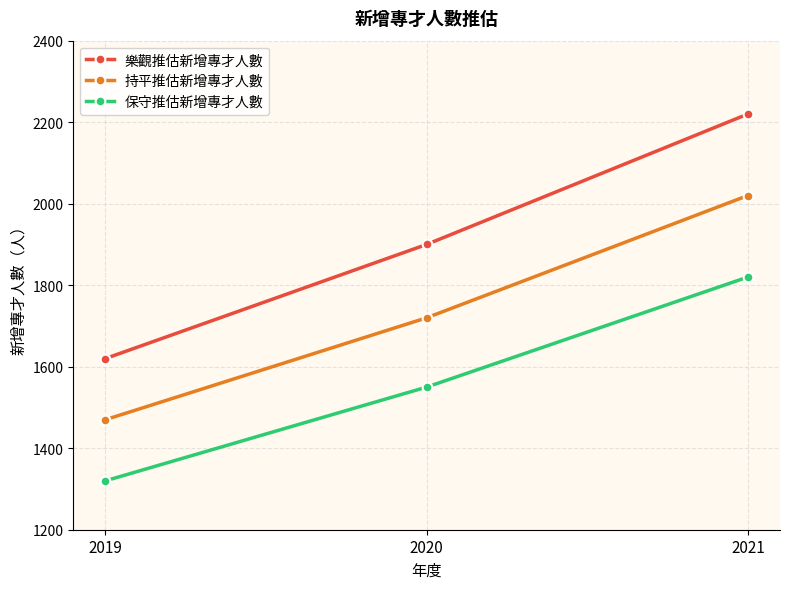

The 樂觀推估新增專才人數 series shows 1290 at 2020. True or false?

False